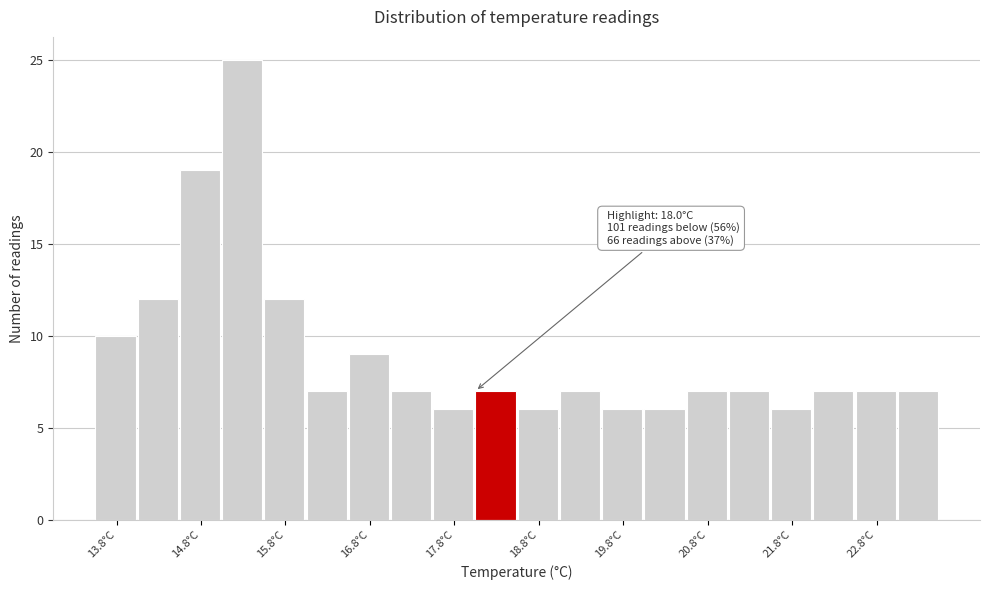

Over which range of the x-axis is the bar tallest?

15.0 to 15.5